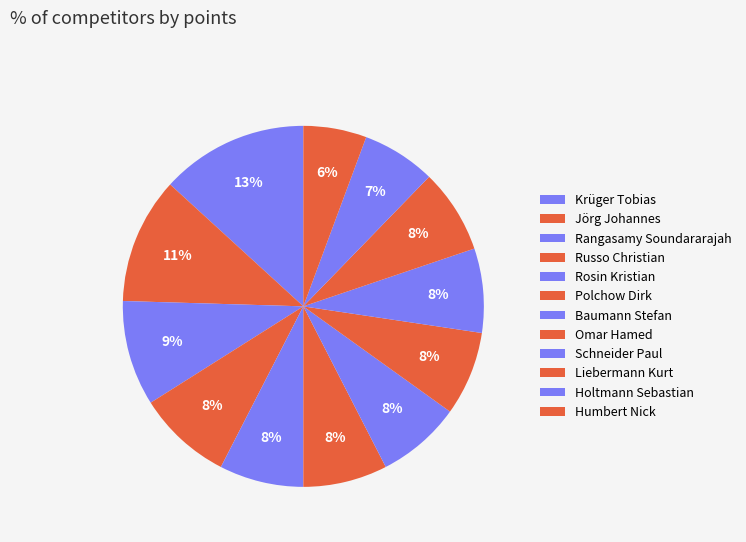

To the nearest percent, what portion does Schneider Paul represent?

8%